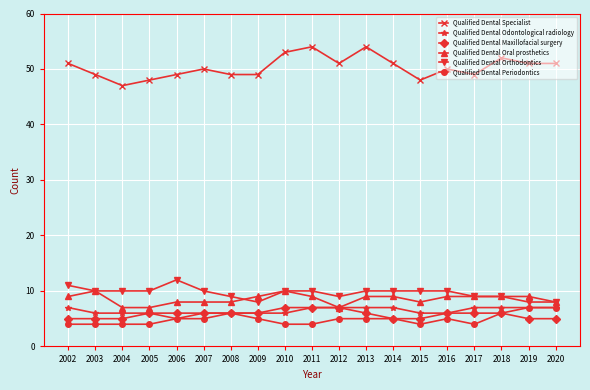

What is the smallest value displayed?

4